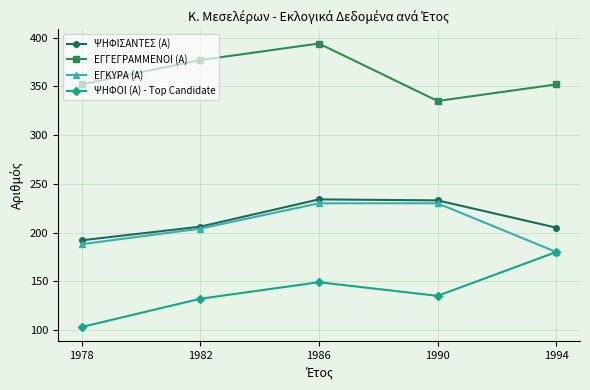

What is the total value across all series at 1982?

919